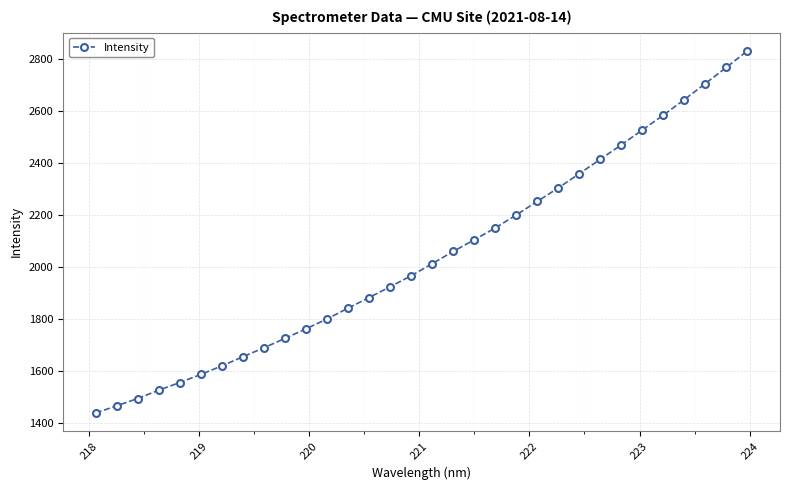

True or false: there are more than 2 points higher than both neighbors.

False